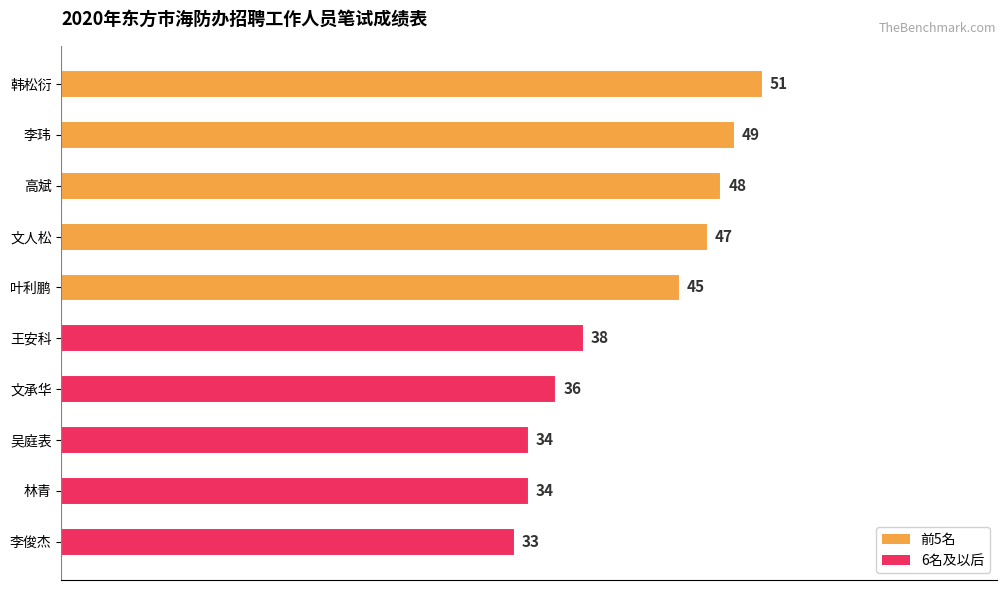

What is the ratio of the value at 李俊杰 to the value at 李玮?

0.7